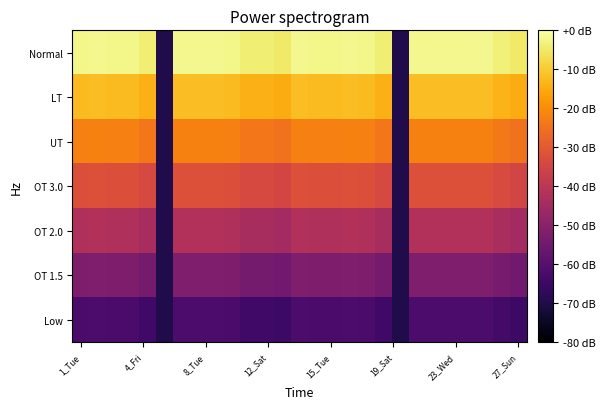

Reading left to right, extract all data points from this chart.

Low: -62.3	-62.1	-62.3	-62.3	-63.8	-70.0	-62.2	-62.1	-62.2	-62.2	-63.8	-63.9	-64.9	-62.2	-62.2	-62.3	-62.1	-62.2	-63.8	-70.0	-62.2	-62.1	-62.1	-62.1	-62.1	-63.7	-65.0
OT 1.5: -52.3	-52.1	-52.3	-52.3	-53.8	-70.0	-52.2	-52.1	-52.2	-52.2	-53.8	-53.9	-54.9	-52.2	-52.2	-52.3	-52.1	-52.2	-53.8	-70.0	-52.2	-52.1	-52.1	-52.1	-52.1	-53.7	-55.0
OT 2.0: -42.3	-42.1	-42.3	-42.3	-43.8	-70.0	-42.2	-42.1	-42.2	-42.2	-43.8	-43.9	-44.9	-42.2	-42.2	-42.3	-42.1	-42.2	-43.8	-70.0	-42.2	-42.1	-42.1	-42.1	-42.1	-43.7	-45.0
OT 3.0: -32.3	-32.1	-32.3	-32.3	-33.8	-70.0	-32.2	-32.1	-32.2	-32.2	-33.8	-33.9	-34.9	-32.2	-32.2	-32.3	-32.1	-32.2	-33.8	-70.0	-32.2	-32.1	-32.1	-32.1	-32.1	-33.7	-35.0
UT: -22.3	-22.1	-22.3	-22.3	-23.8	-70.0	-22.2	-22.1	-22.2	-22.2	-23.8	-23.9	-24.9	-22.2	-22.2	-22.3	-22.1	-22.2	-23.8	-70.0	-22.2	-22.1	-22.1	-22.1	-22.1	-23.7	-25.0
LT: -12.3	-12.1	-12.3	-12.3	-13.8	-70.0	-12.2	-12.1	-12.2	-12.2	-13.8	-13.9	-14.9	-12.2	-12.2	-12.3	-12.1	-12.2	-13.8	-70.0	-12.2	-12.1	-12.1	-12.1	-12.1	-13.7	-15.0
Normal: -2.3	-2.1	-2.3	-2.3	-3.8	-70.0	-2.2	-2.1	-2.2	-2.2	-3.8	-3.9	-4.9	-2.2	-2.2	-2.3	-2.1	-2.2	-3.8	-70.0	-2.2	-2.1	-2.1	-2.1	-2.1	-3.7	-5.0